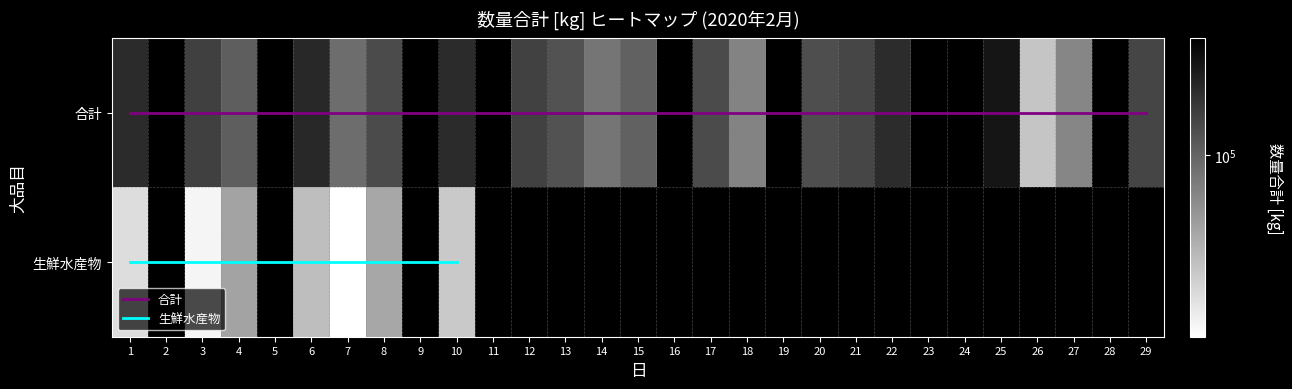

What is the greatest value displayed?

158858